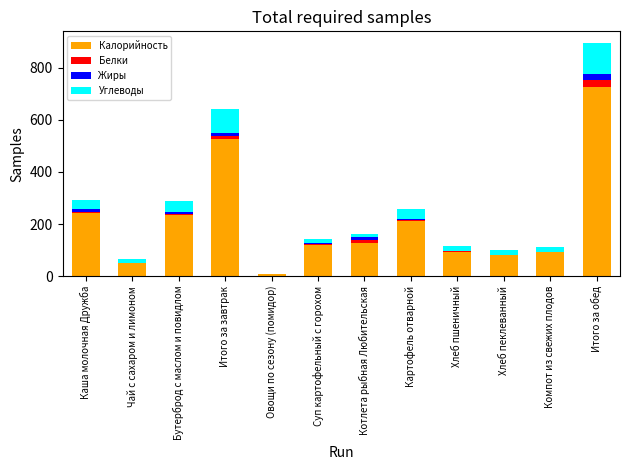

The Калорийность series shows 117.8 at Суп картофельный с горохом. True or false?

True